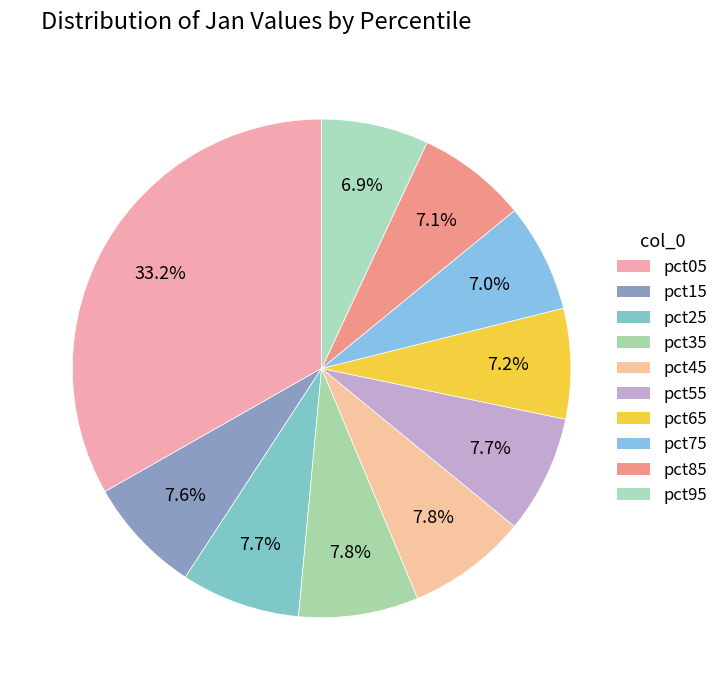

Count the number of slices in the pie.

10